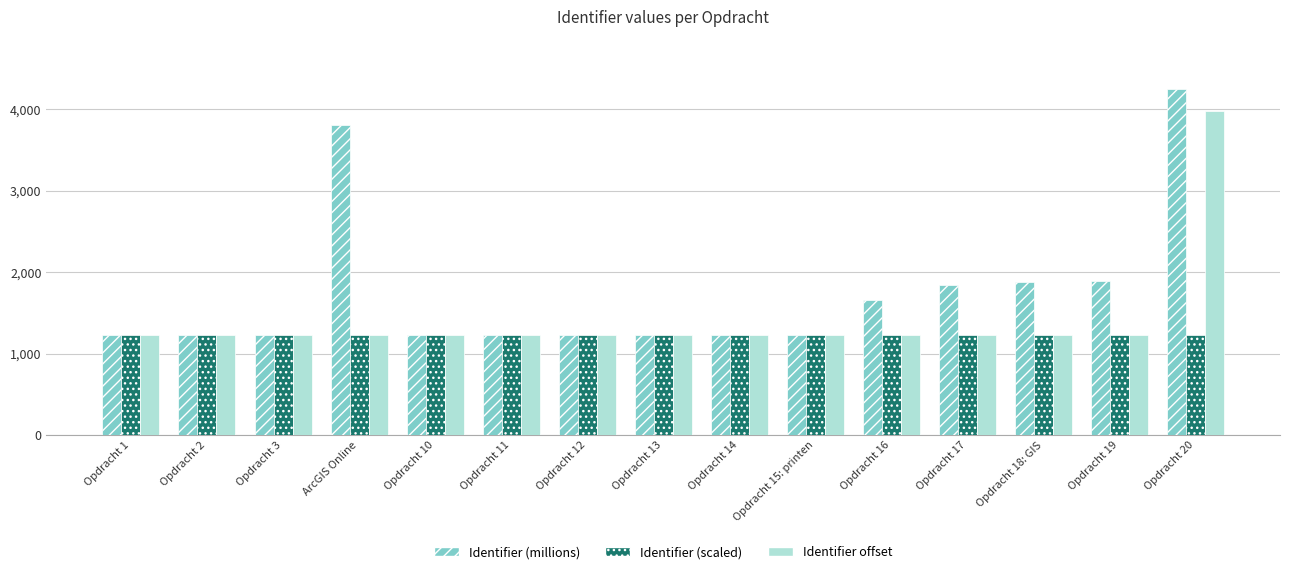

At which category is the sum across all series the highest?

Opdracht 20